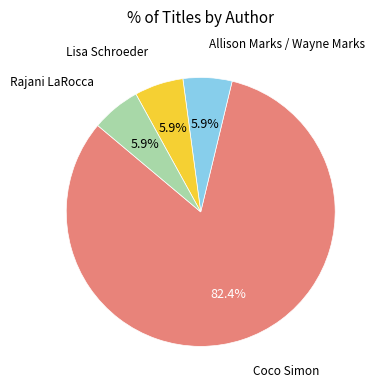

Does any single category account for the majority?

Yes